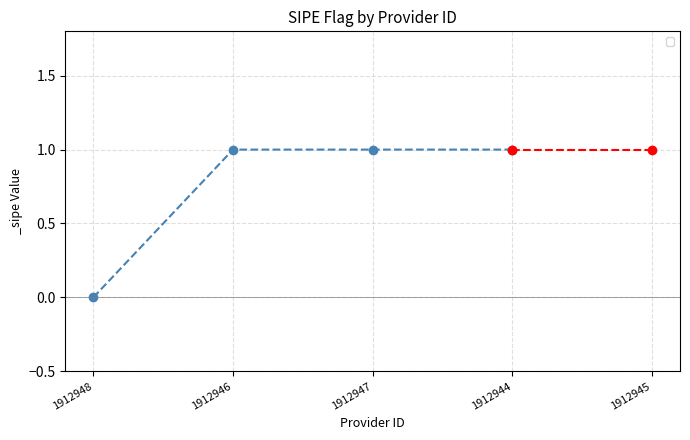

What position from the right is 1912946?

3